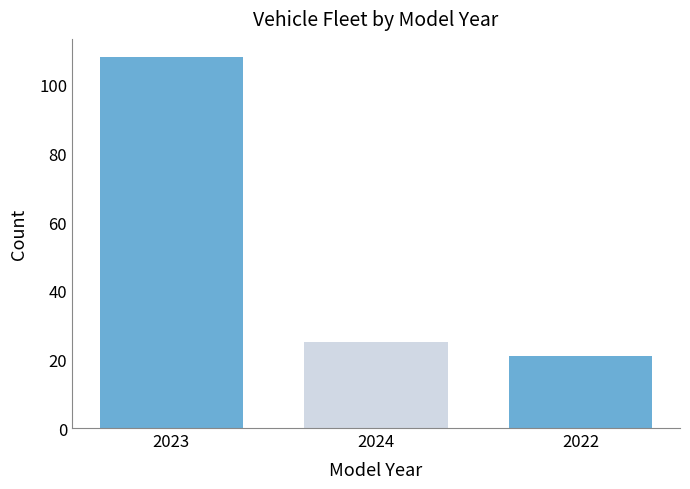

Reading left to right, list all the values displayed in this chart.

2023=108	2024=25	2022=21